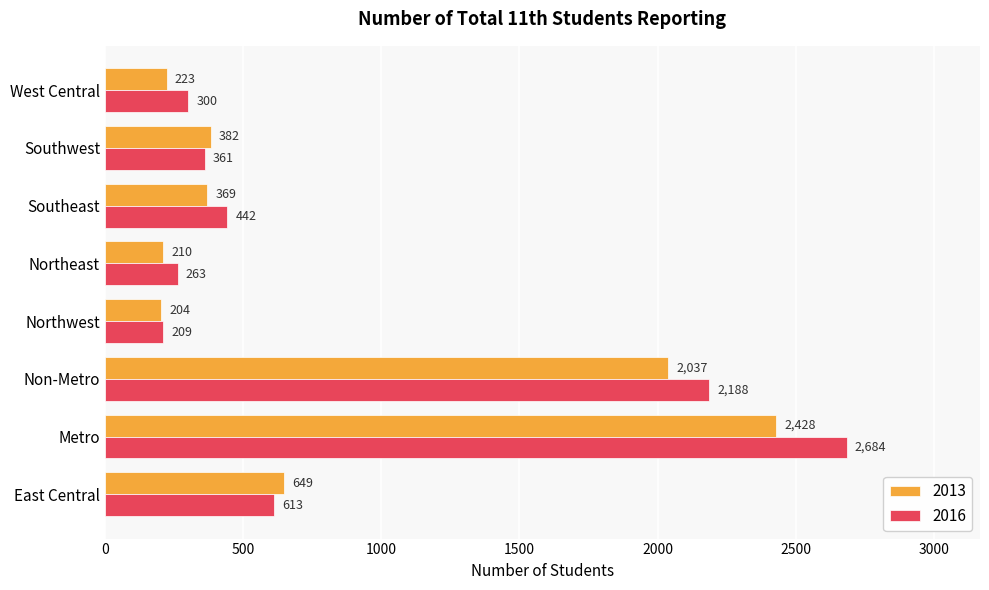

The value of 2016 at Southwest is 149. True or false?

False